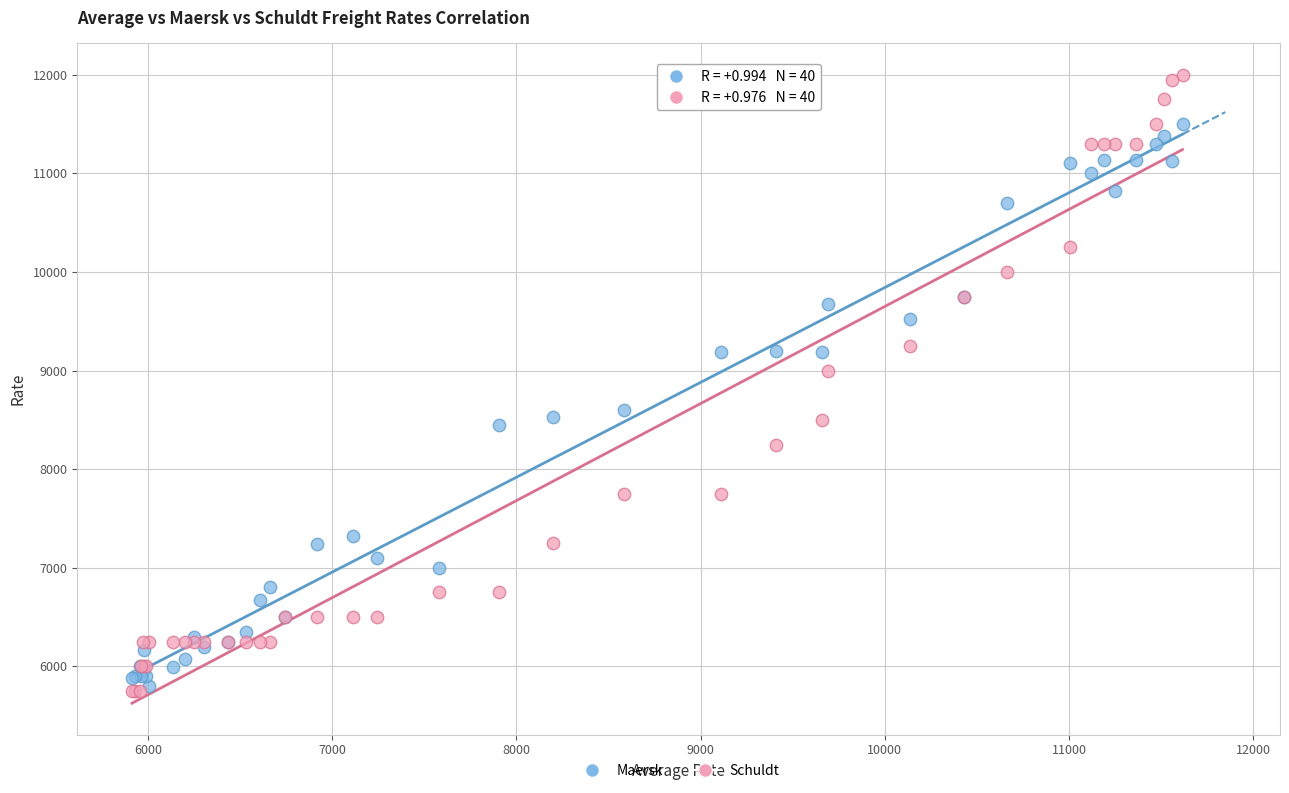

Across all series, what Y value is closest to 8875?

9000